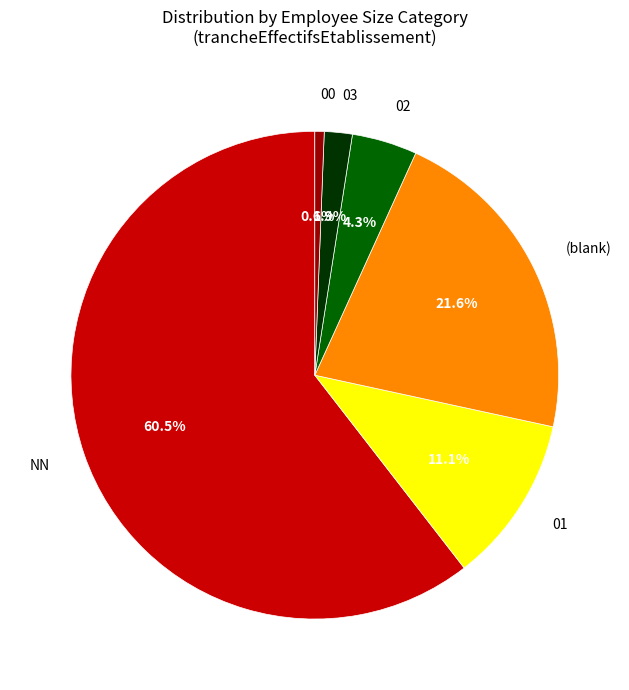

Does 00 represent more than half of the total?

No